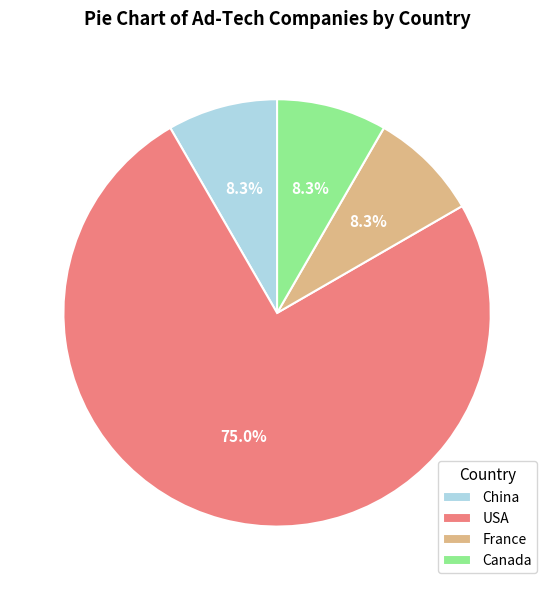

Is the sum of USA and China greater than half?

Yes